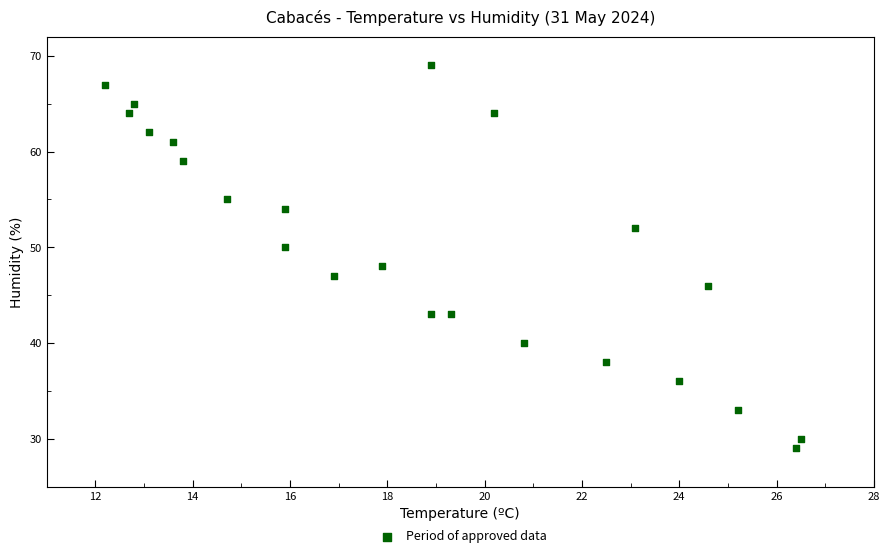

What is the range of Y values (max minus min)?

40